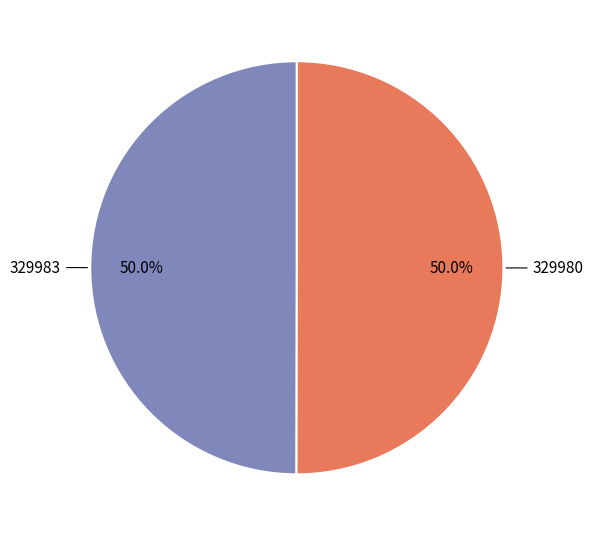

What portion of the pie excludes 329983?

50.0%